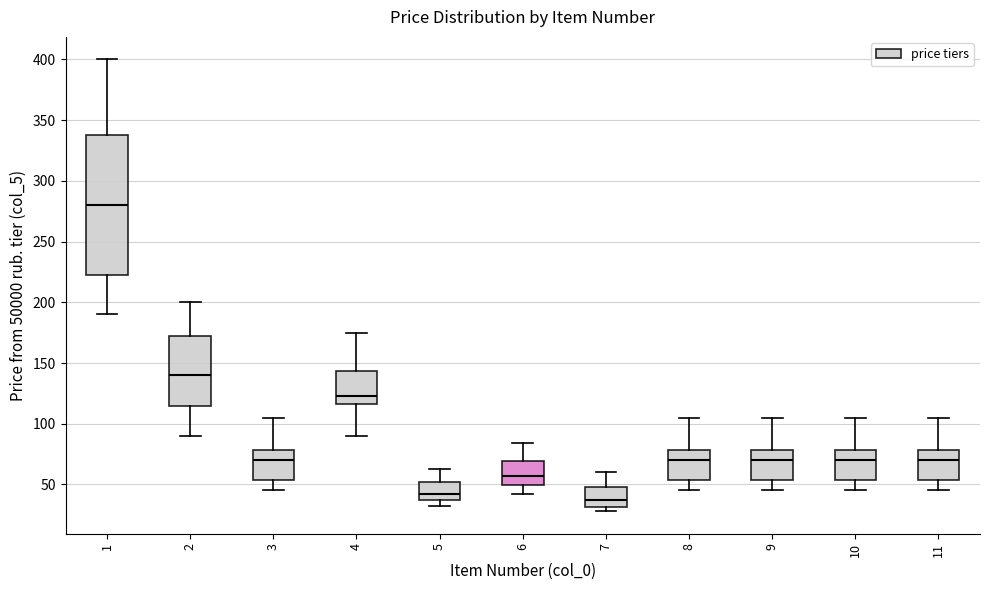

Where does the upper whisker of the box at x = 8 end on the y-axis? The values are not printed on the chart, so give them approximately, as read against the axis.

105